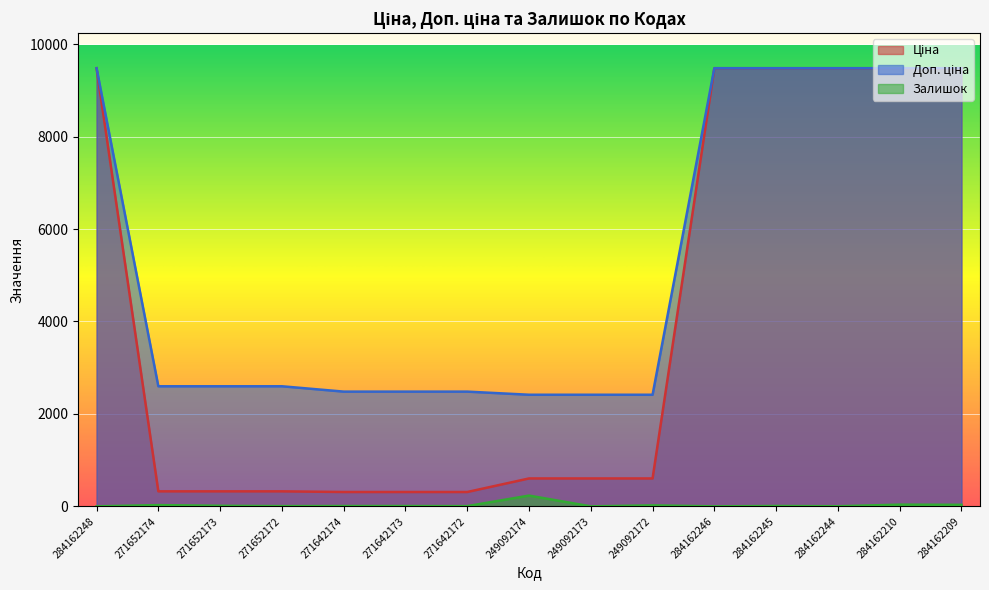

What are all the series names shown in the legend?

Ціна, Доп. ціна, Залишок